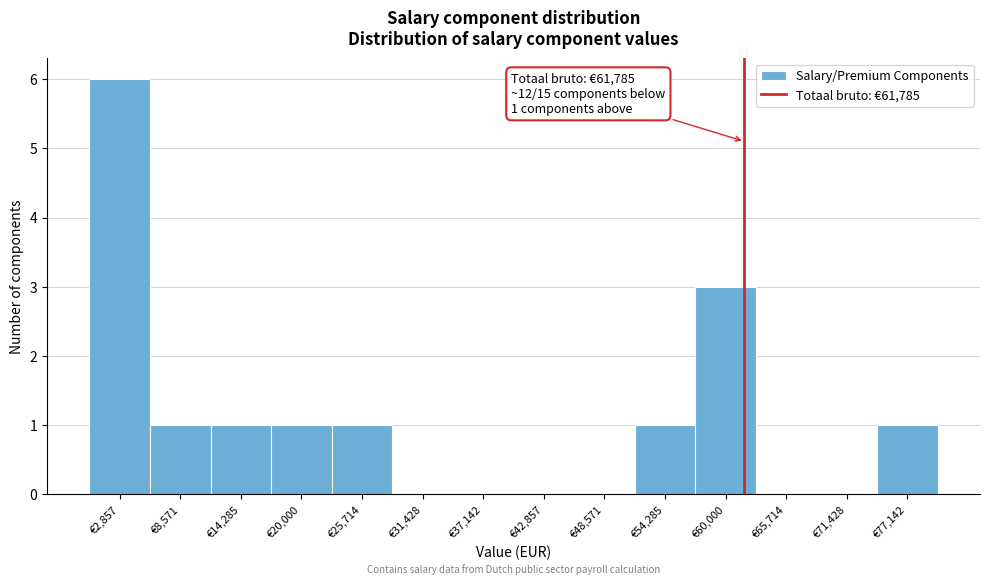

Over which range of the x-axis is the bar tallest?

0 to 6000